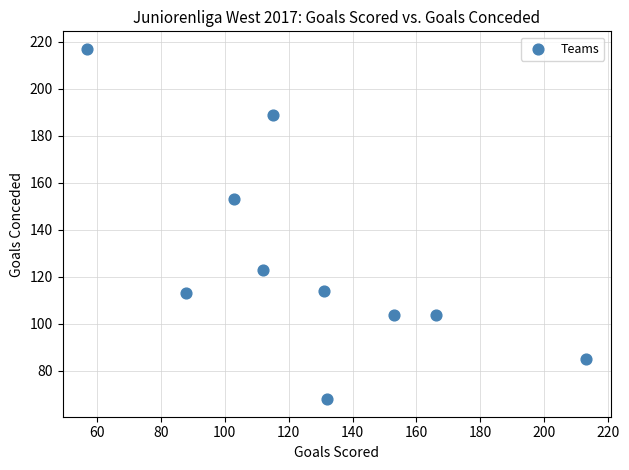

What is the range of Y values (max minus min)?

149